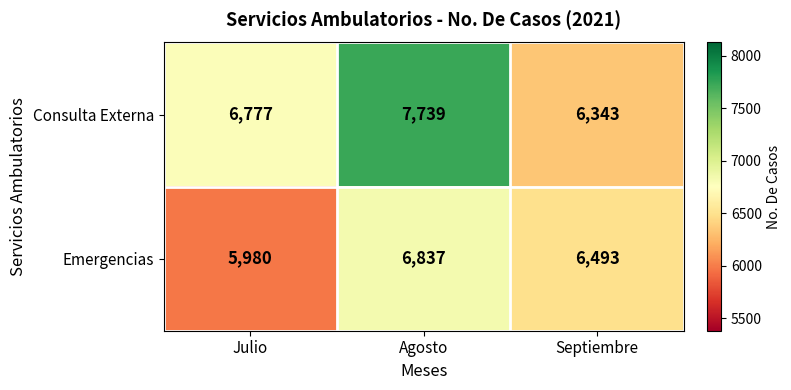

Which series has the largest total across all categories?

Consulta Externa